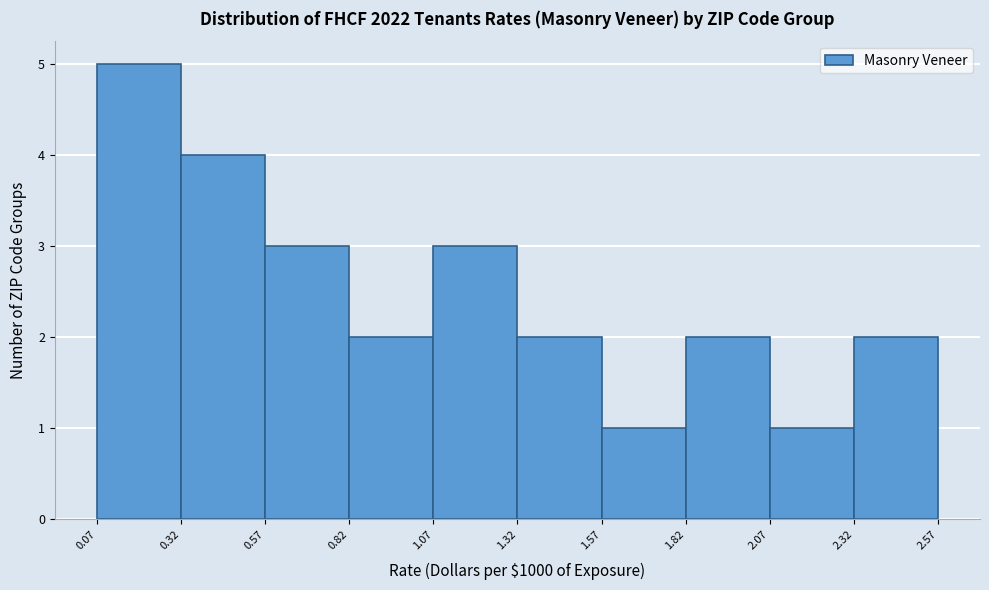

Over which range of the x-axis is the bar tallest?

0.07 to 0.32